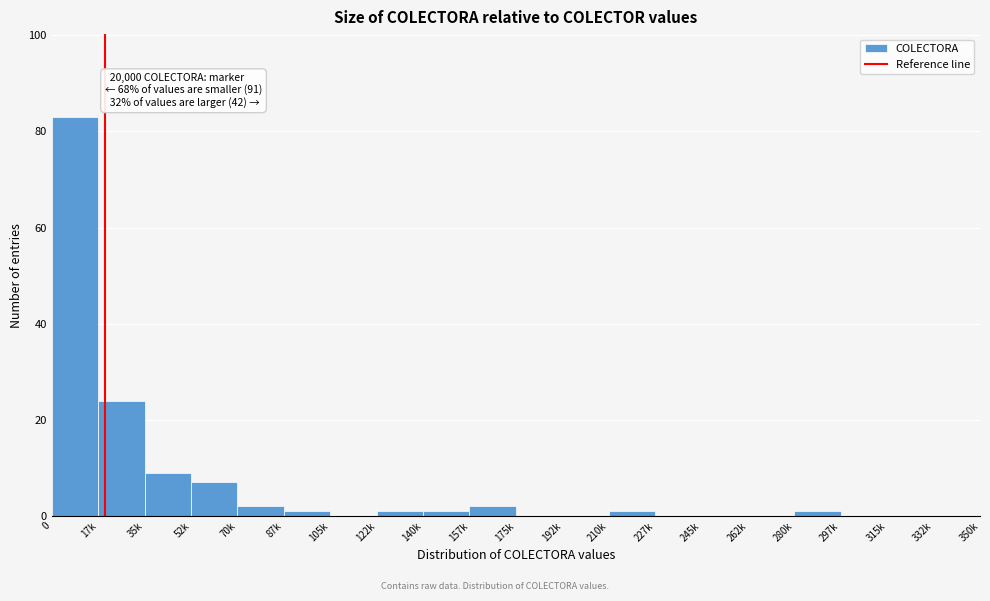

Reading right to left, what are all the values shown in this chart?

332k=0	315k=0	297k=0	280k=1	262k=0	245k=0	227k=0	210k=1	192k=0	175k=0	157k=2	140k=1	122k=1	105k=0	87k=1	70k=2	52k=7	35k=9	17k=24	0=83